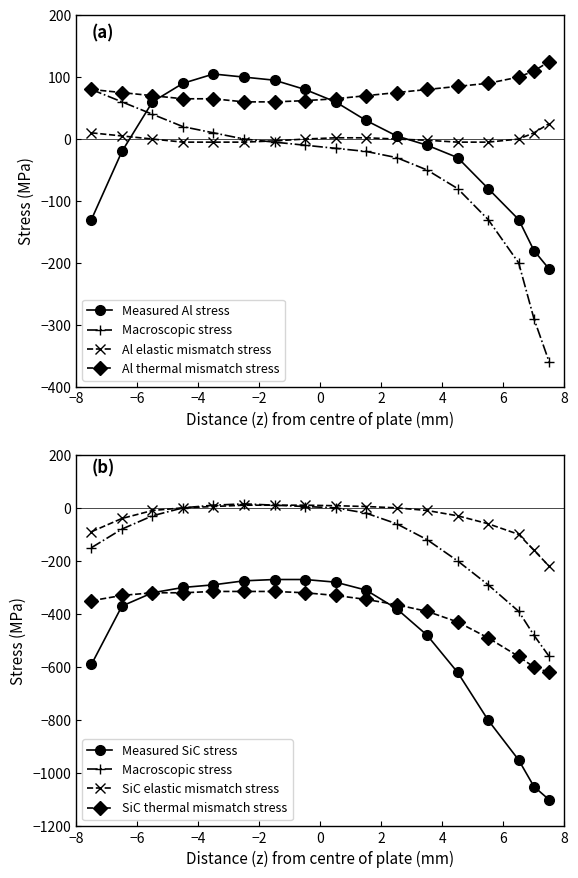

True or false: Macroscopic stress and Al thermal mismatch stress intersect in this chart.

False